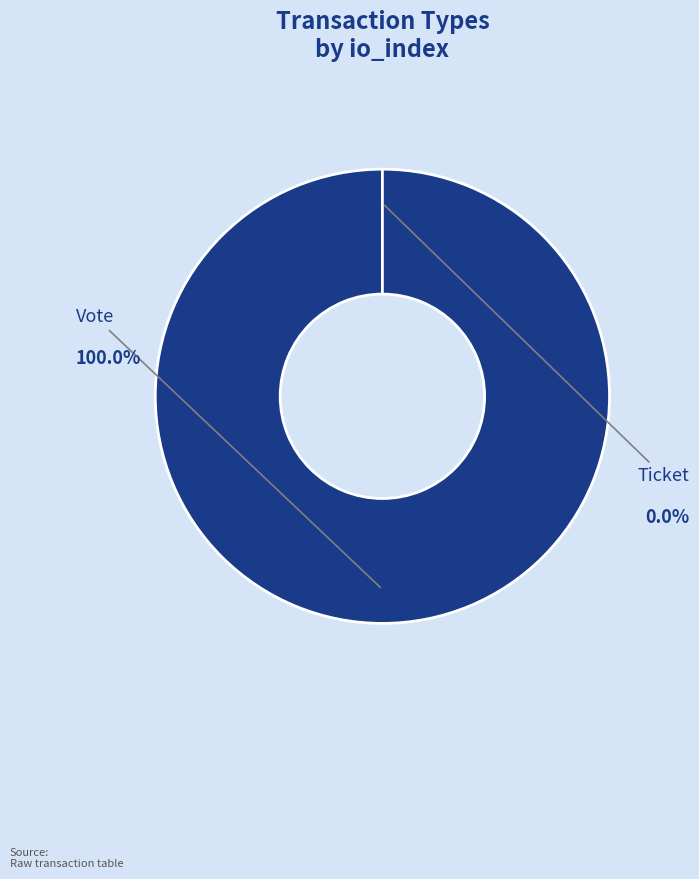

To the nearest percent, what is the difference between the largest and smallest slice percentages?

100%